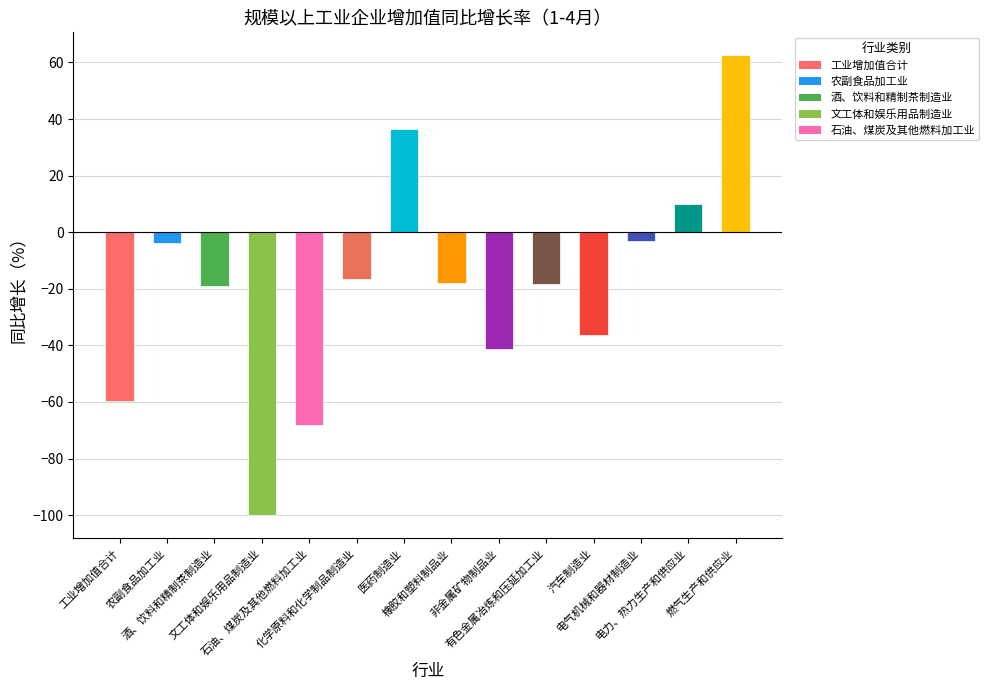

What is the greatest value displayed?

62.5